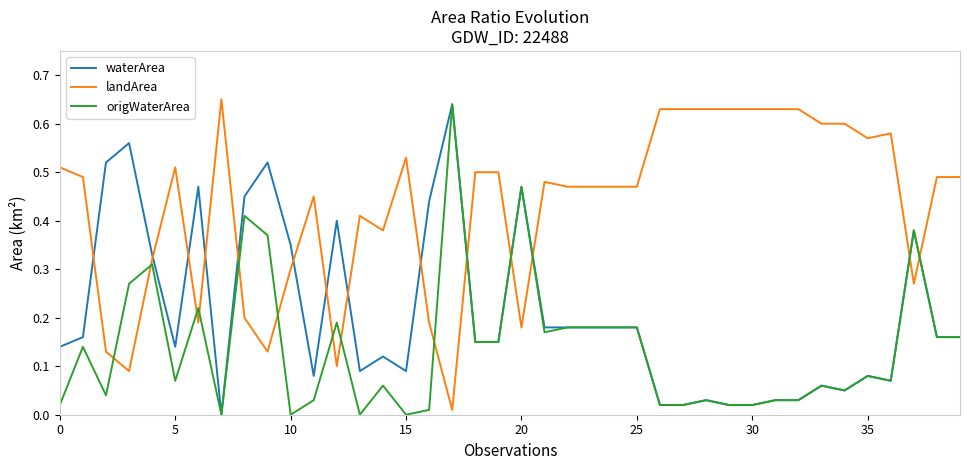

Which series has the largest total across all categories?

landArea